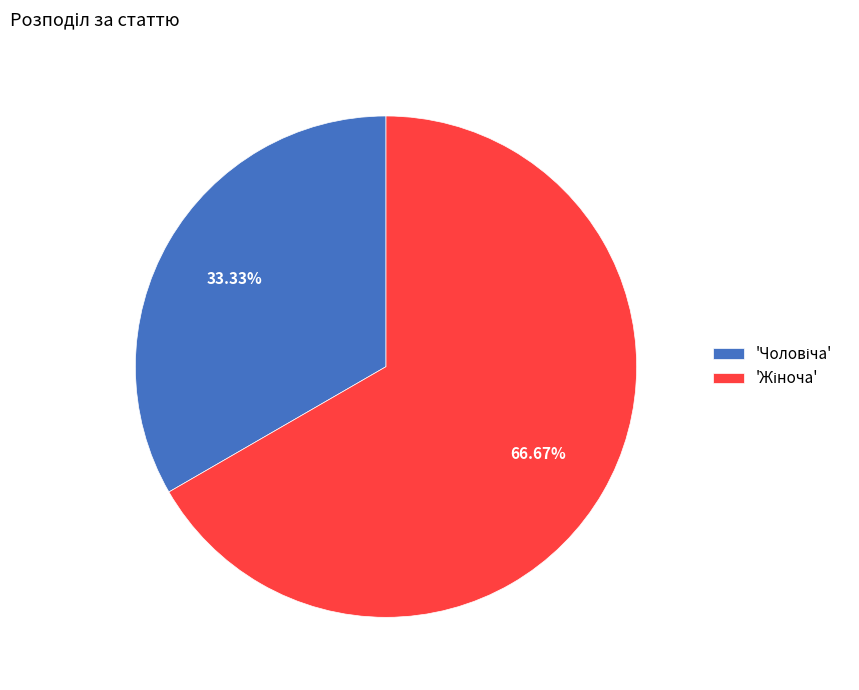

Is there a majority slice in this chart?

Yes